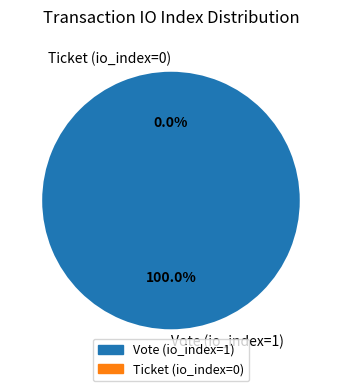

Between Ticket (io_index=0) and Vote (io_index=1), which is larger?

Vote (io_index=1)